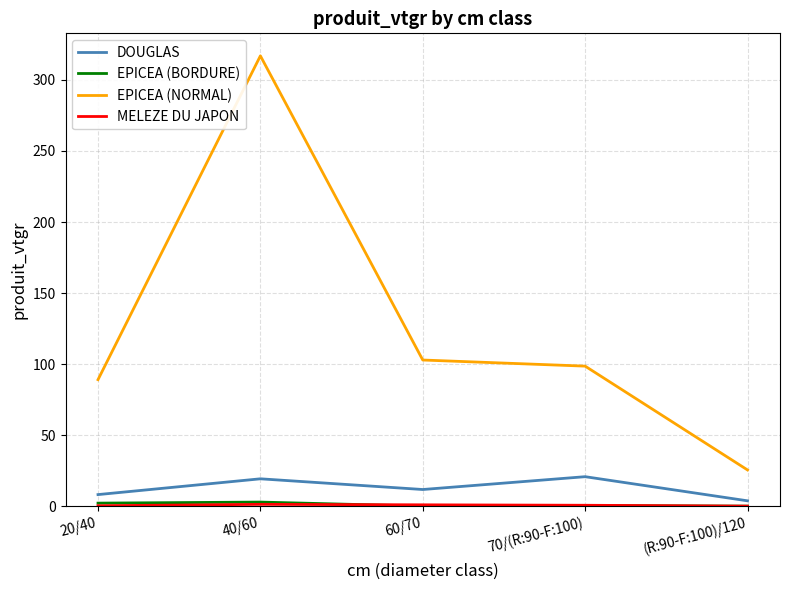

What is the spread (max minus min) of values at 70/(R:90-F:100)?

98.1